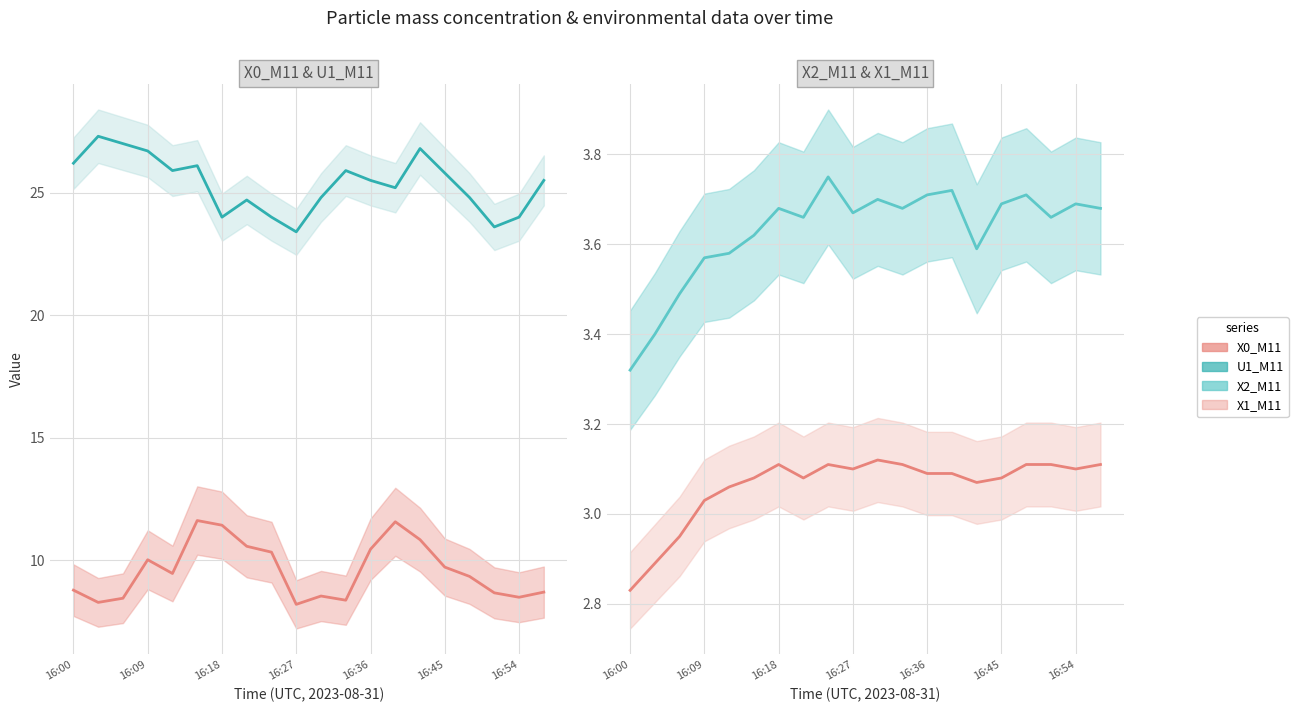

What is the difference between the X1_M11 values at 16 and 16:09?

0.2